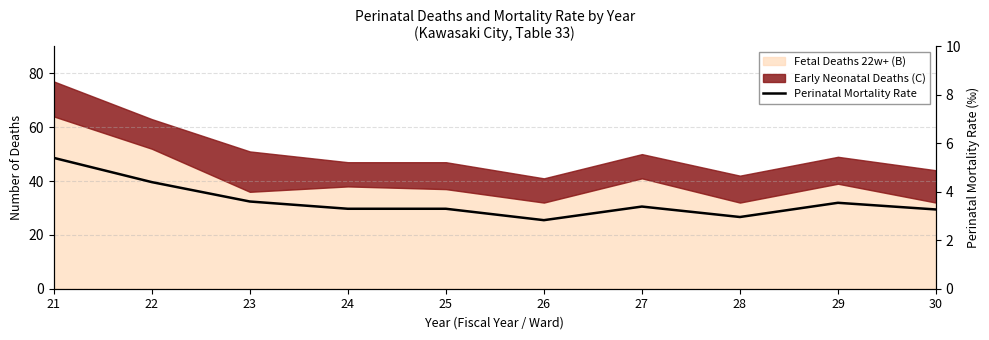

What is the minimum value shown in the chart?

2.8